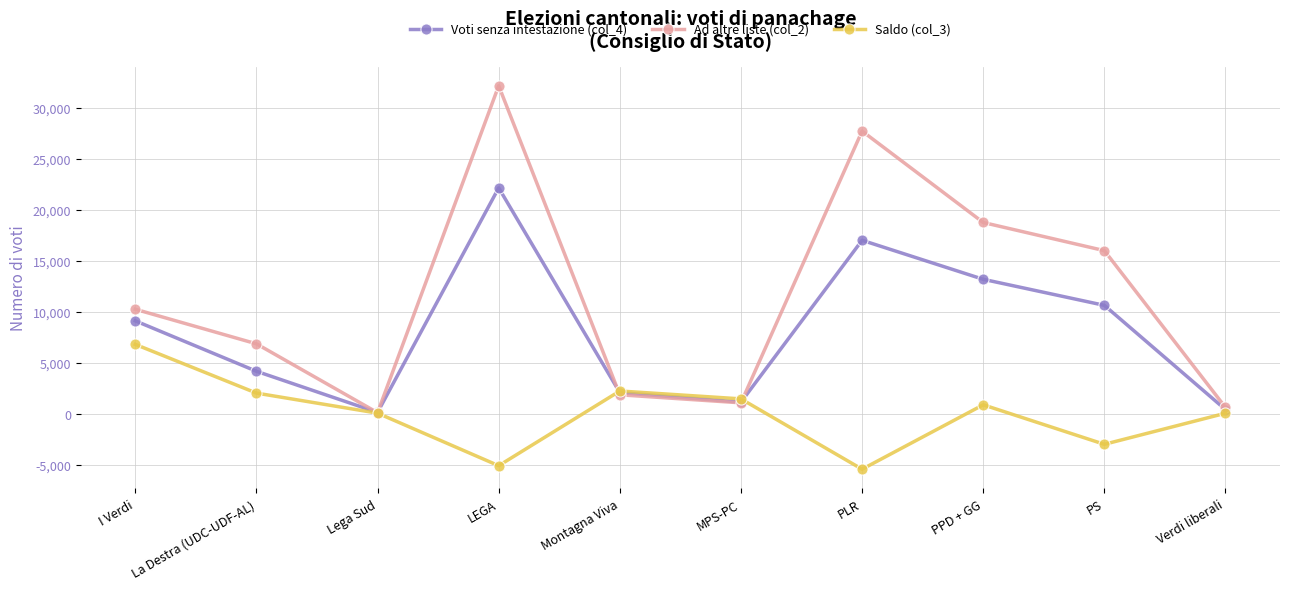

Where is the first local maximum for Saldo (col_3)?

Montagna Viva